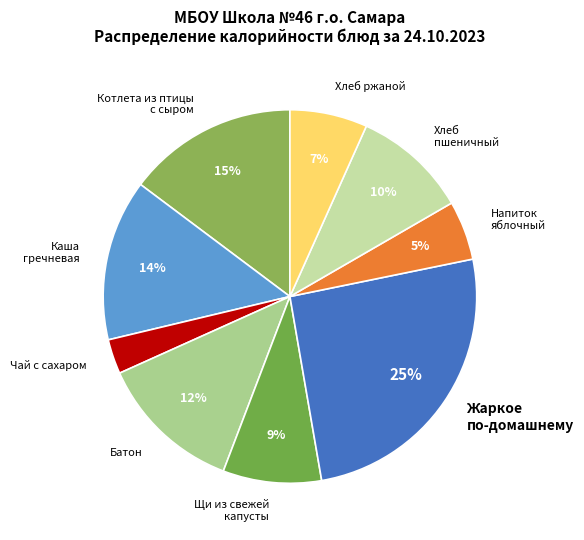

What percentage is the Хлеб пшеничный slice, to the nearest percent?

10%